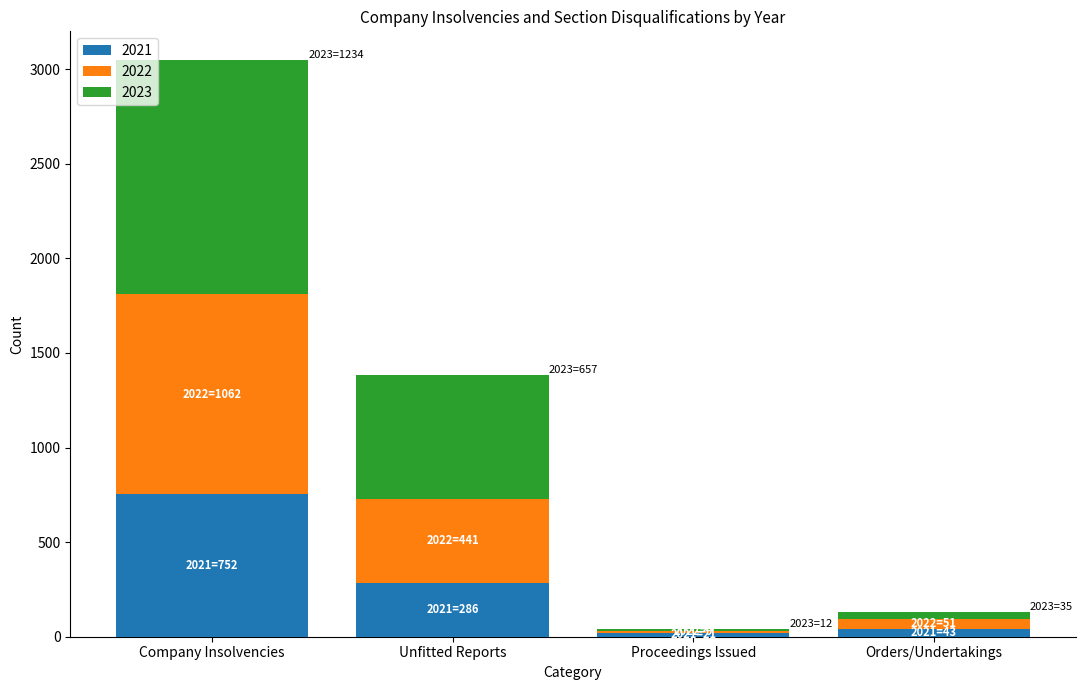

Reading left to right, what are the values for 2021?

Company Insolvencies=752	Unfitted Reports=286	Proceedings Issued=21	Orders/Undertakings=43